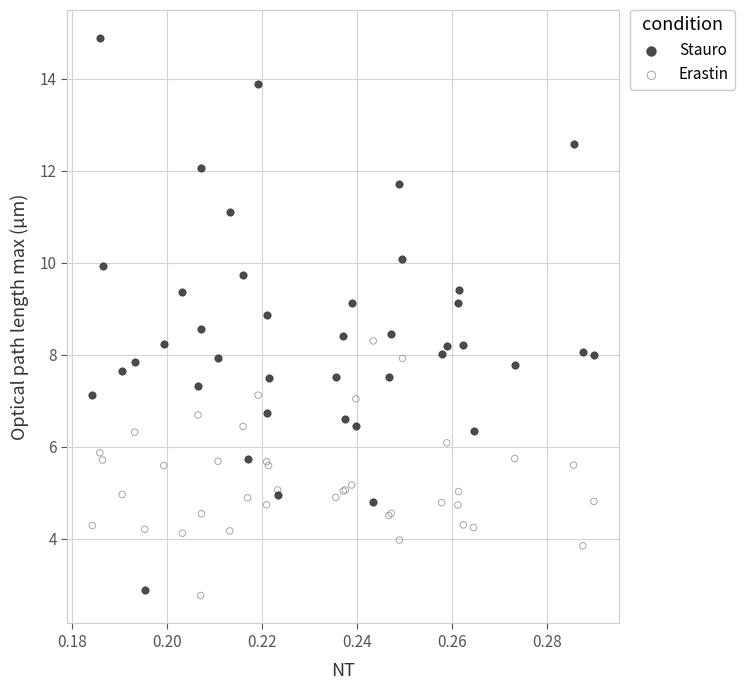

Which series has the largest Y range (max minus min)?

Stauro